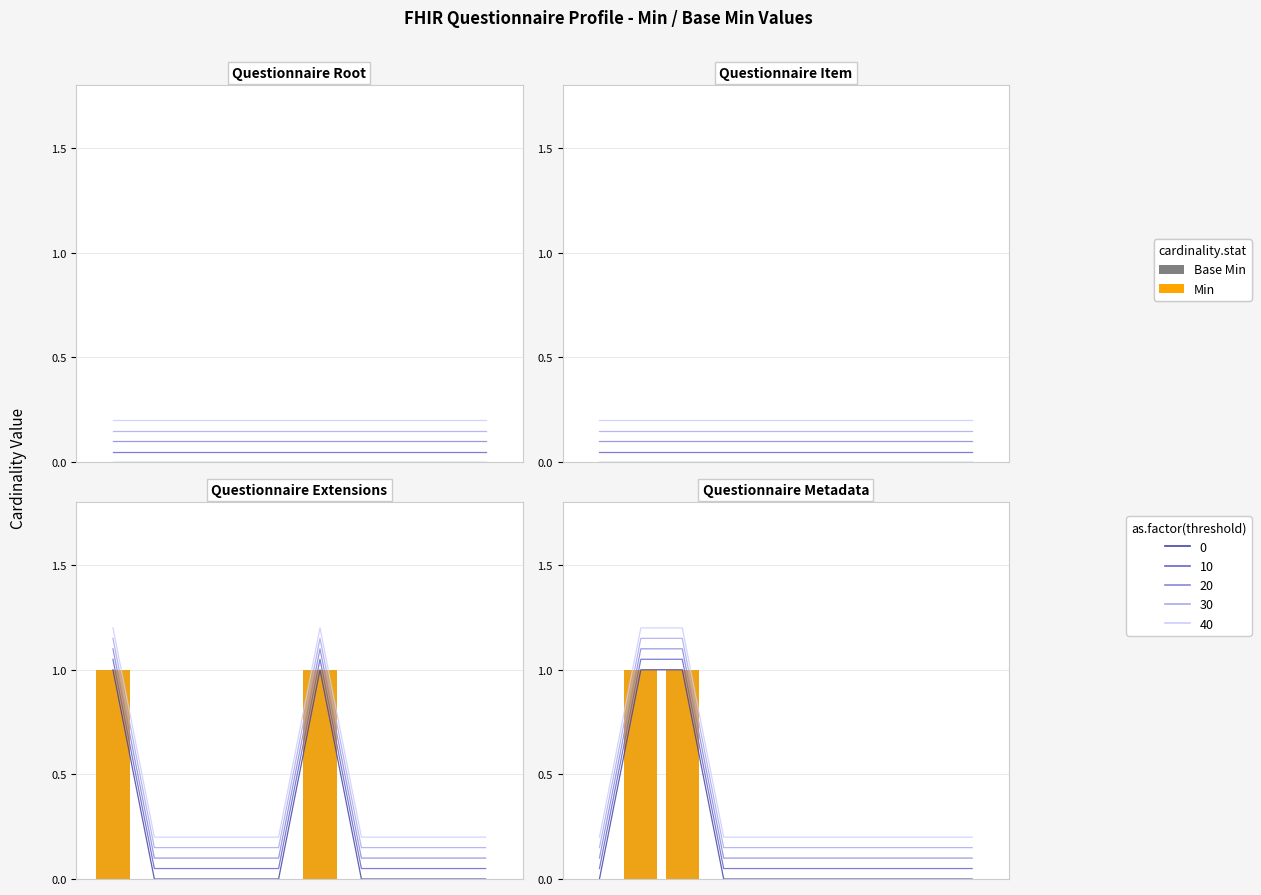

What is the greatest value displayed?

1